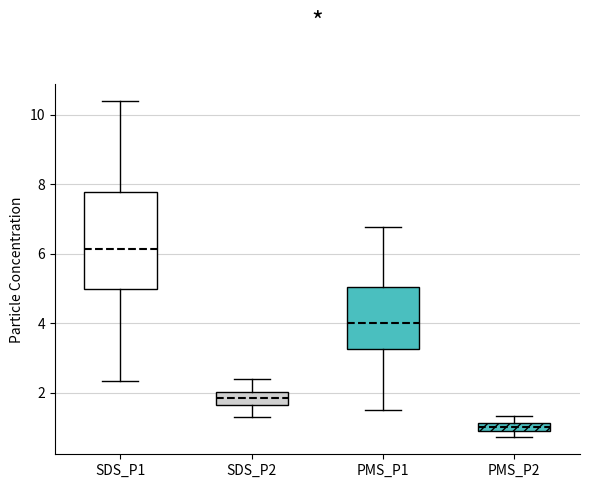

Comparing the boxes themselves (not the whiskers), which one is the tallest?

SDS_P1